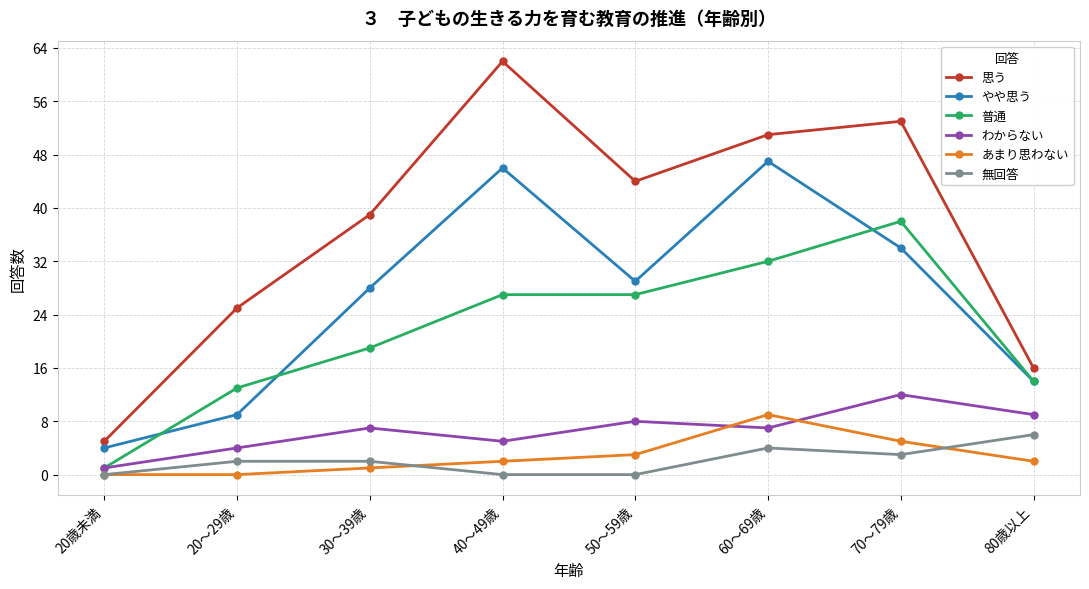

What is the spread (max minus min) of values at 30～39歳?

38